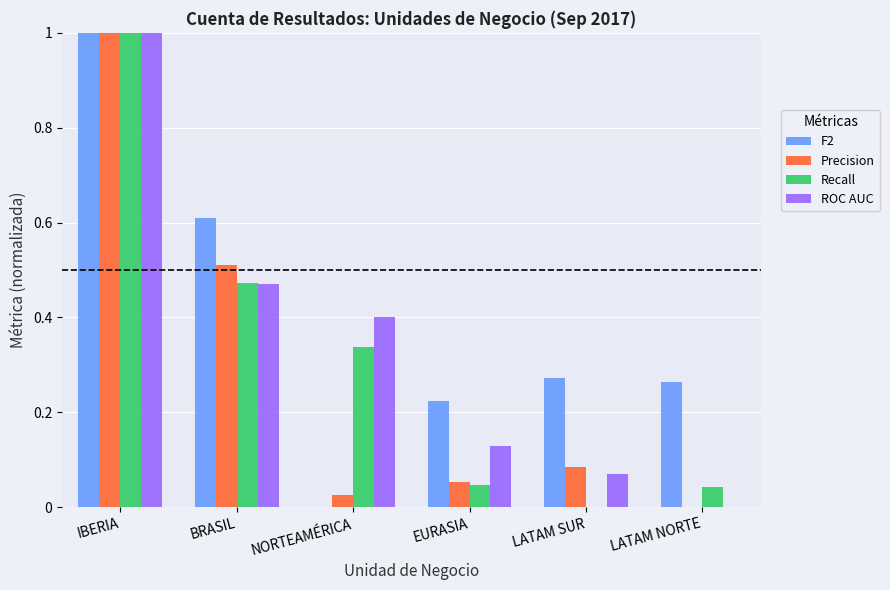

Count the number of categories in the chart.

6